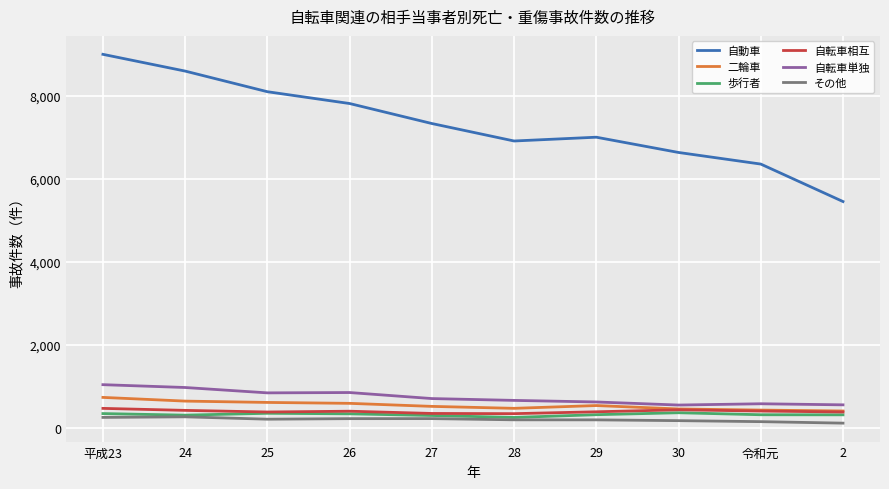

What is the lowest value of the 二輪車 series?

416